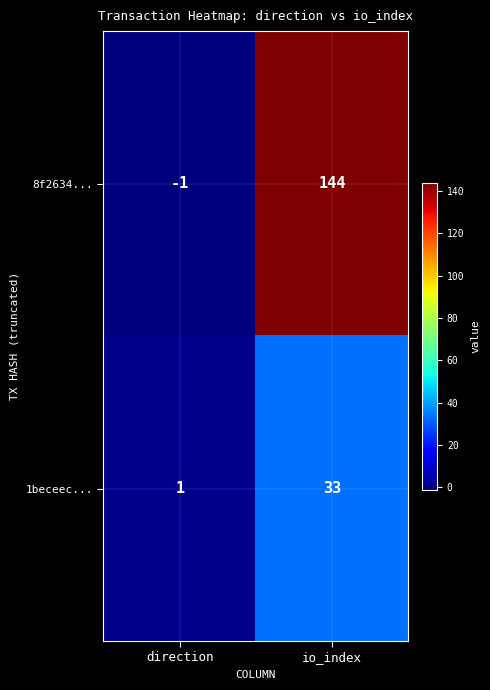

What is the smallest value displayed?

-1